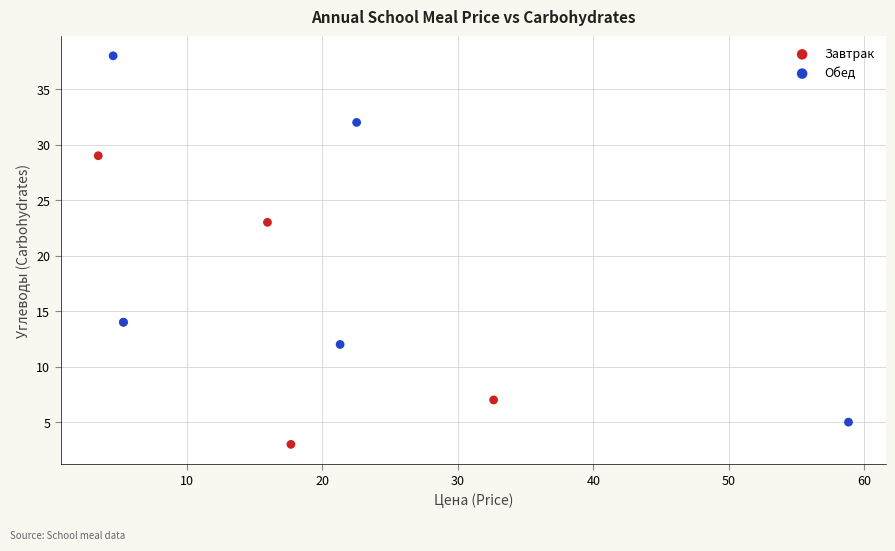

Which series contains the lowest Y value?

Завтрак